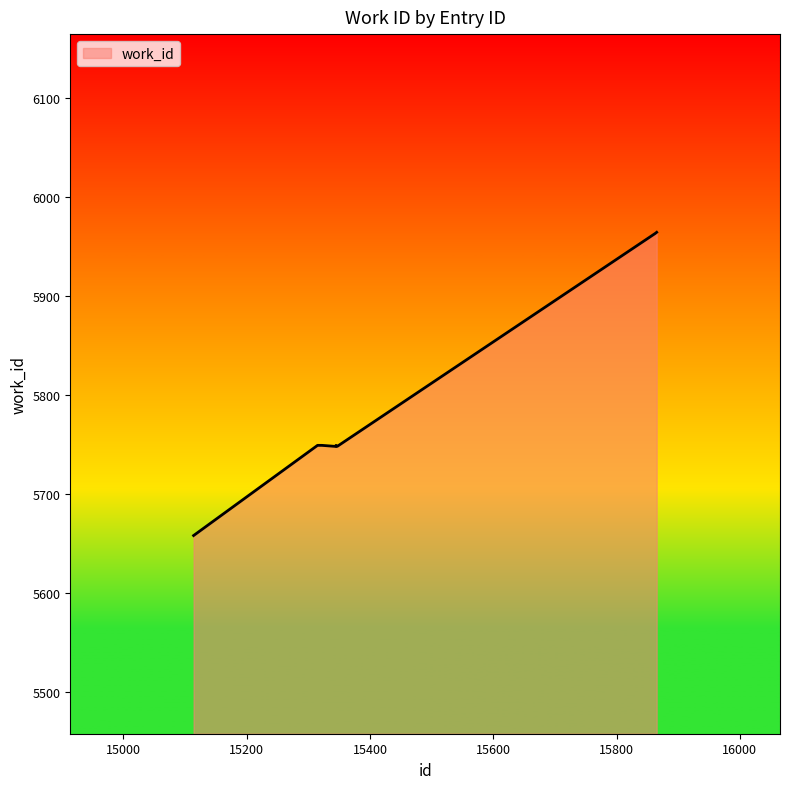

Count the number of data series in this chart.

1